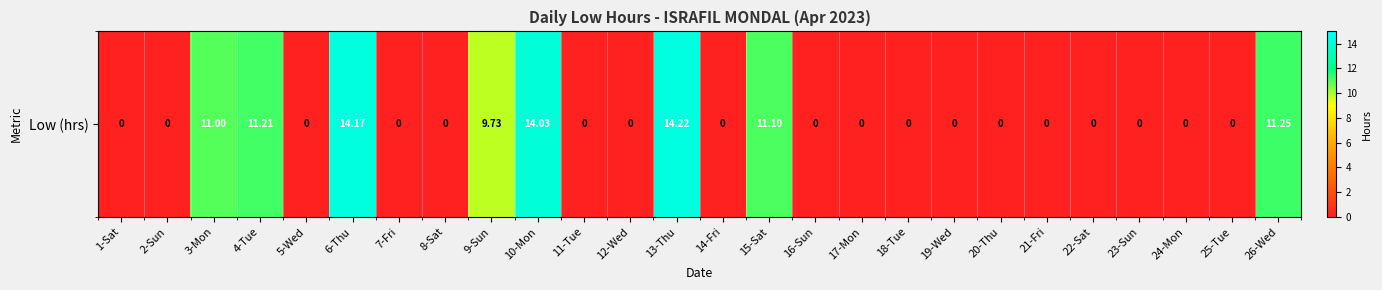

True or false: the data shows 4.1 at 9-Sun.

False